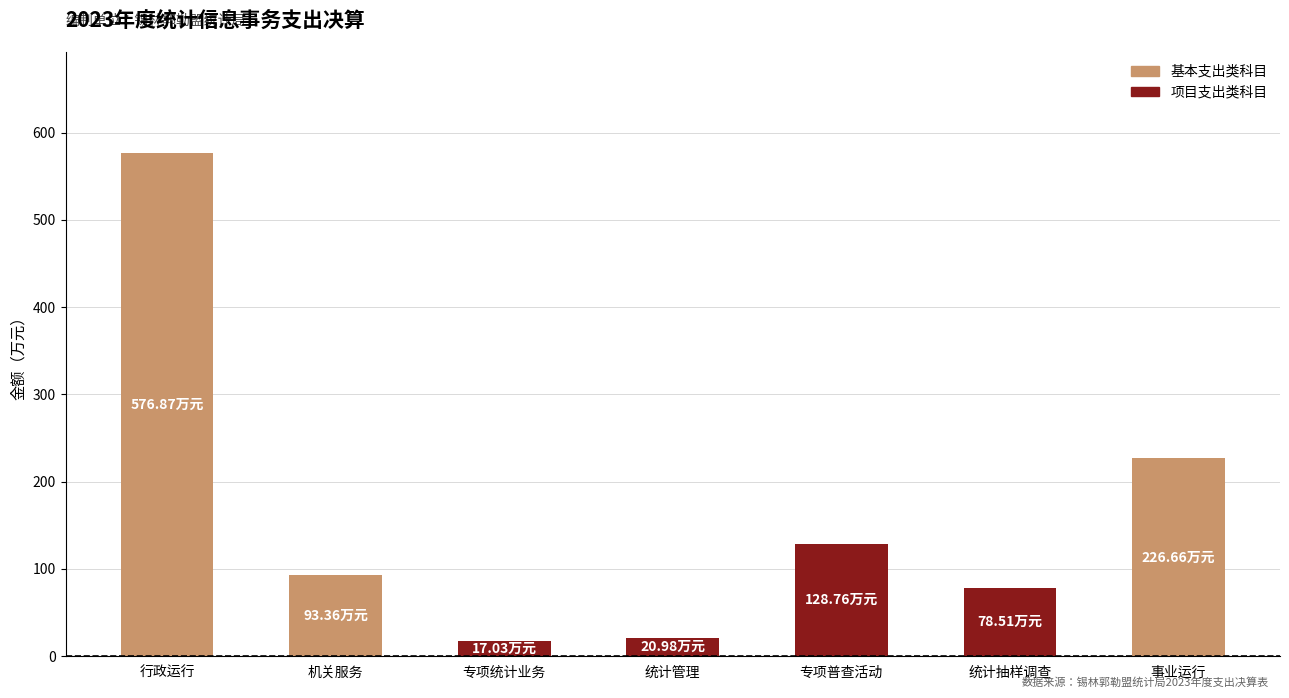

What is the maximum value shown in the chart?

576.9